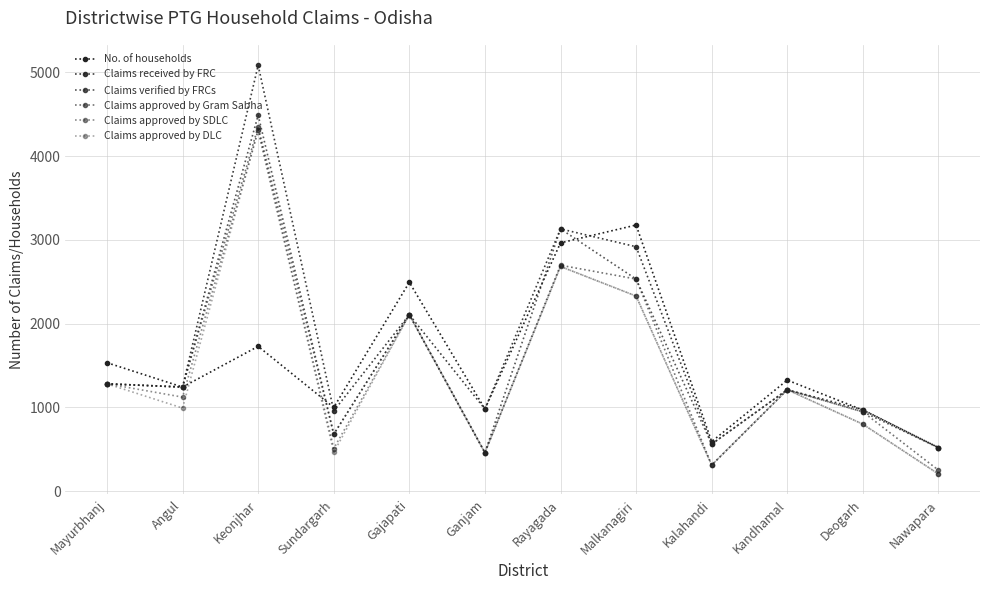

What is the difference between the Claims verified by FRCs values at Ganjam and Rayagada?

2672